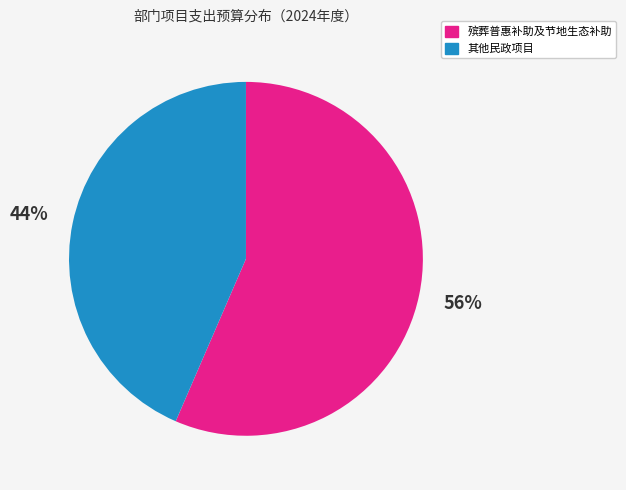

The 殡葬普惠补助及节地生态补助 slice represents 56% of the pie. True or false?

True